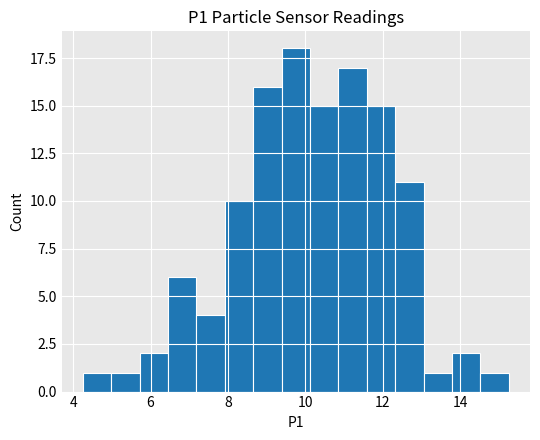

Around what value on the x-axis is the tallest bar? Give the approximate position of its centre, as read against the axis.

9.8